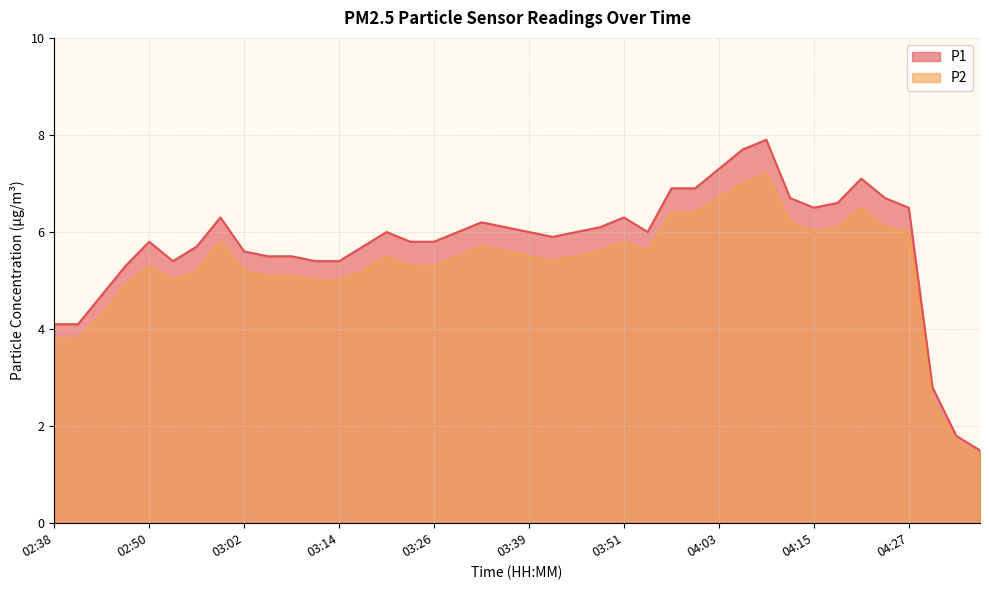

Rank the series at 02:50 from lowest to highest value.

P2, P1